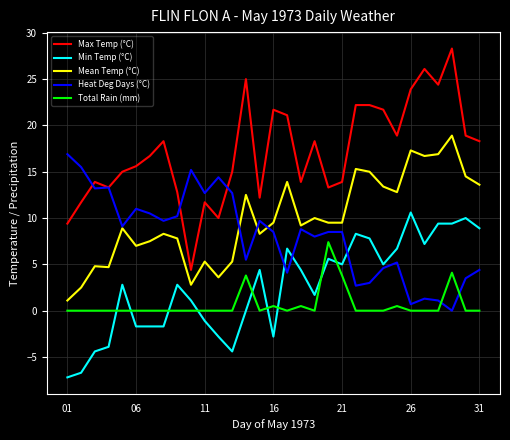

Rank the series by their maximum value, from lowest to highest.

Total Rain (mm), Min Temp (°C), Heat Deg Days (°C), Mean Temp (°C), Max Temp (°C)